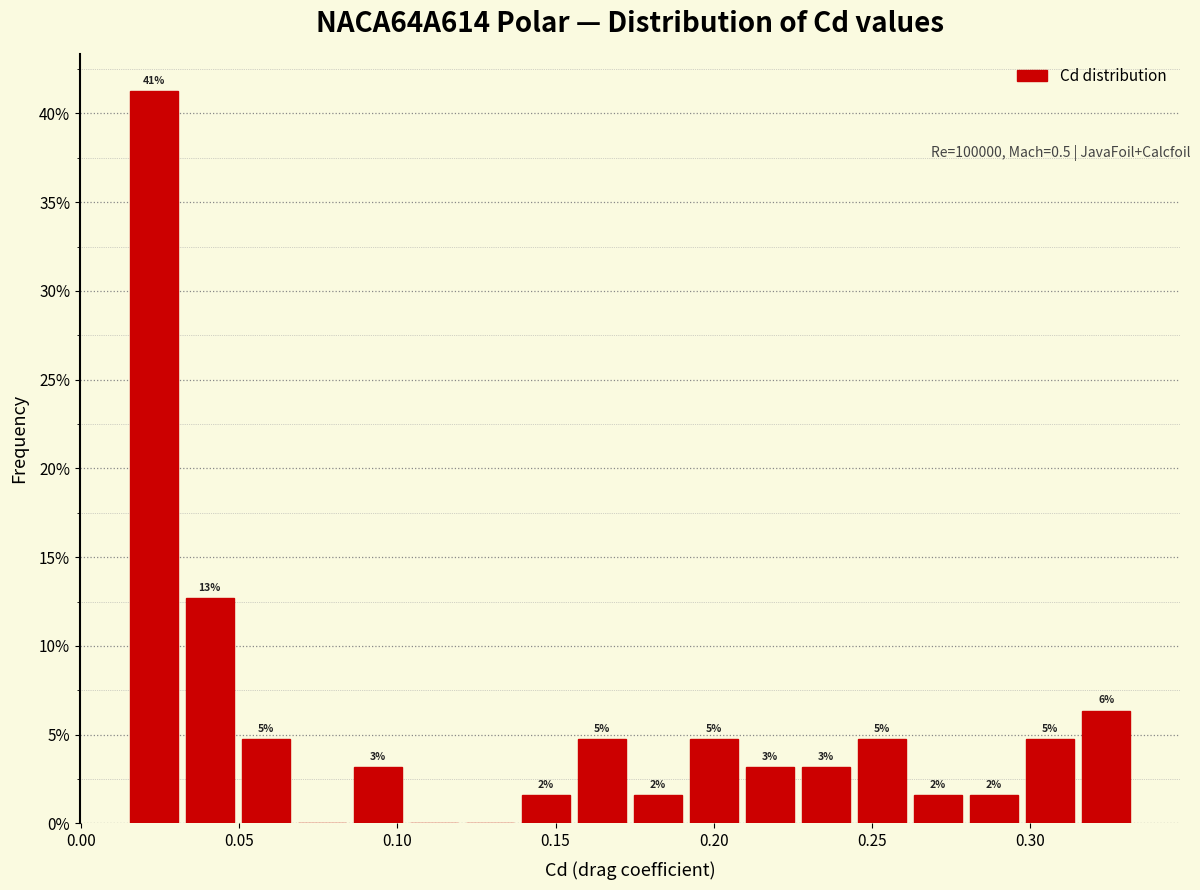

Around what value on the x-axis is the tallest bar? Give the approximate position of its centre, as read against the axis.

0.025